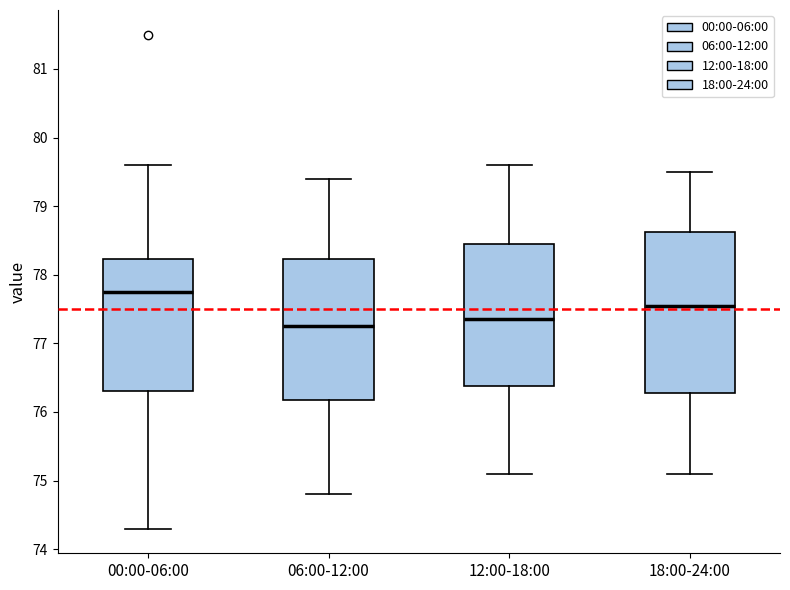

Where does the lower whisker of the box for 18:00-24:00 end on the y-axis? The values are not printed on the chart, so give them approximately, as read against the axis.

75.1